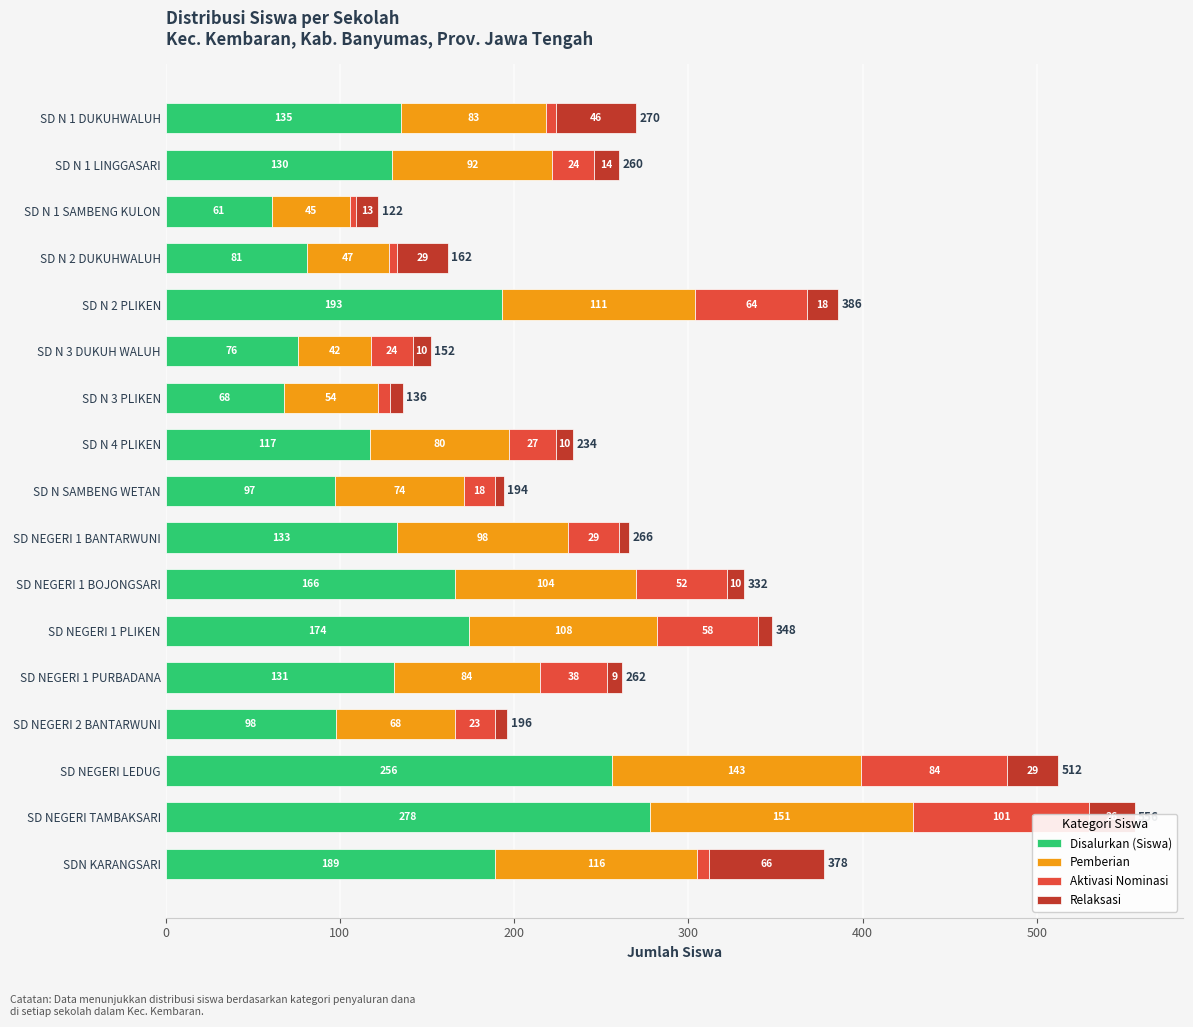

Between SD N 1 LINGGASARI and SD NEGERI TAMBAKSARI, which series saw the biggest shift?

Disalurkan (Siswa)